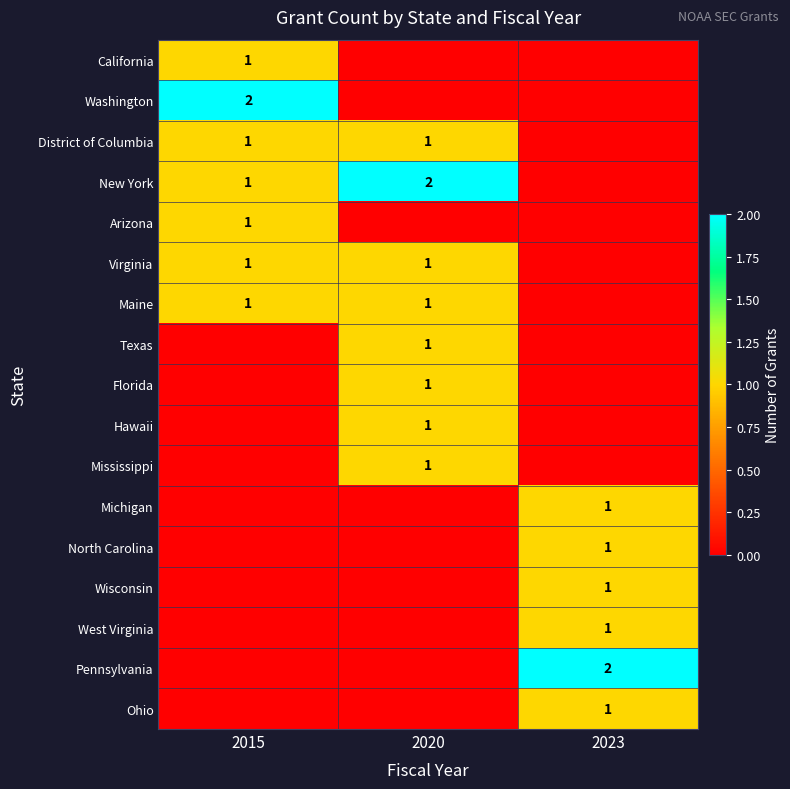

Which label corresponds to the largest value in the chart?

2015